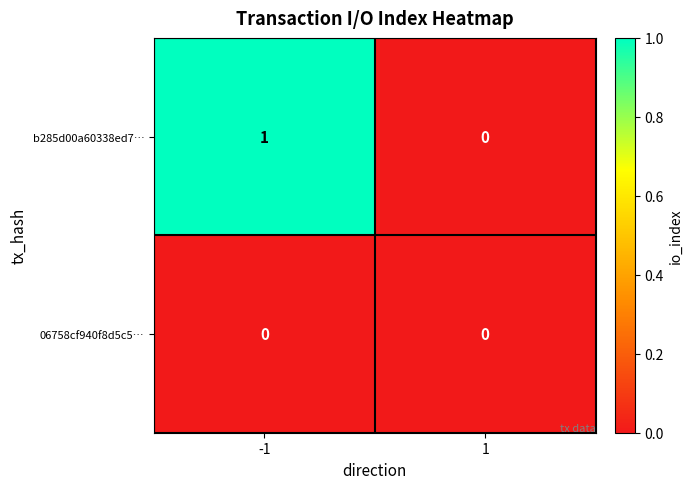

Reading left to right, list all the values displayed in this chart.

b285d00a60338ed7…: 1	0
06758cf940f8d5c5…: 0	0